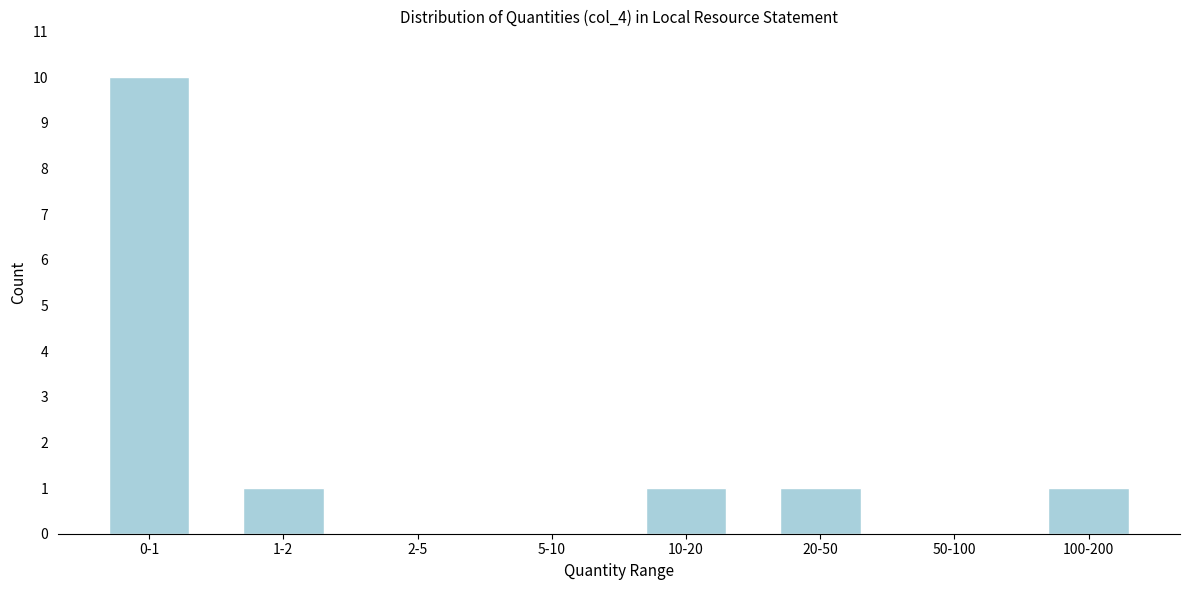

Reading right to left, extract all data points from this chart.

100-200=1	50-100=0	20-50=1	10-20=1	5-10=0	2-5=0	1-2=1	0-1=10